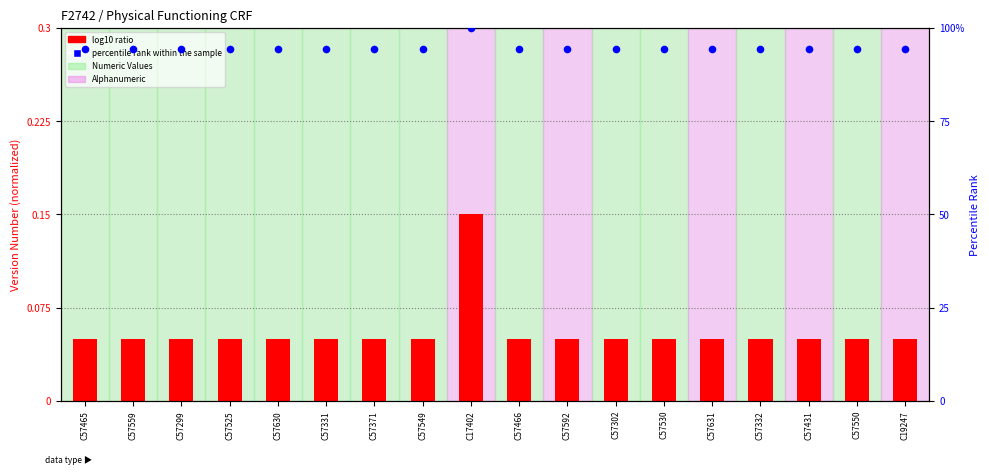

Which series reaches the minimum Y coordinate?

log10 ratio